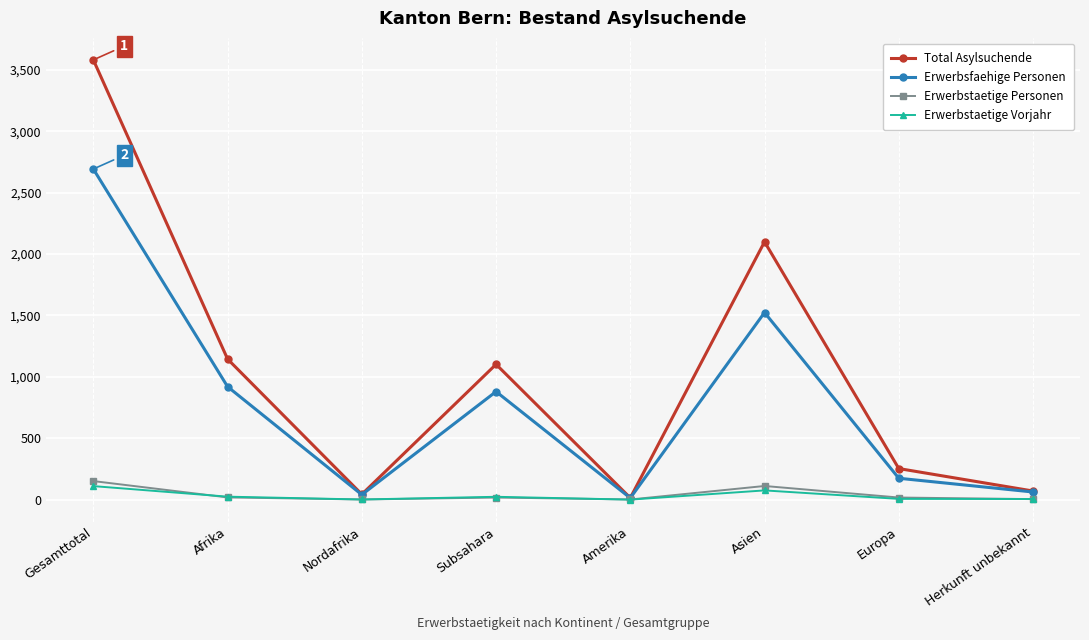

Which category has the highest value across all series?

Gesamttotal